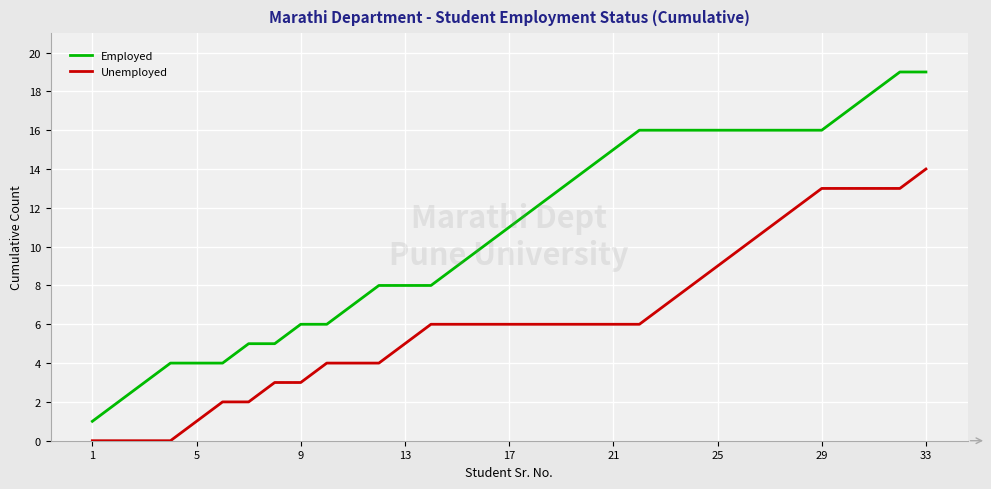

Which series has the widest spread of values?

Employed